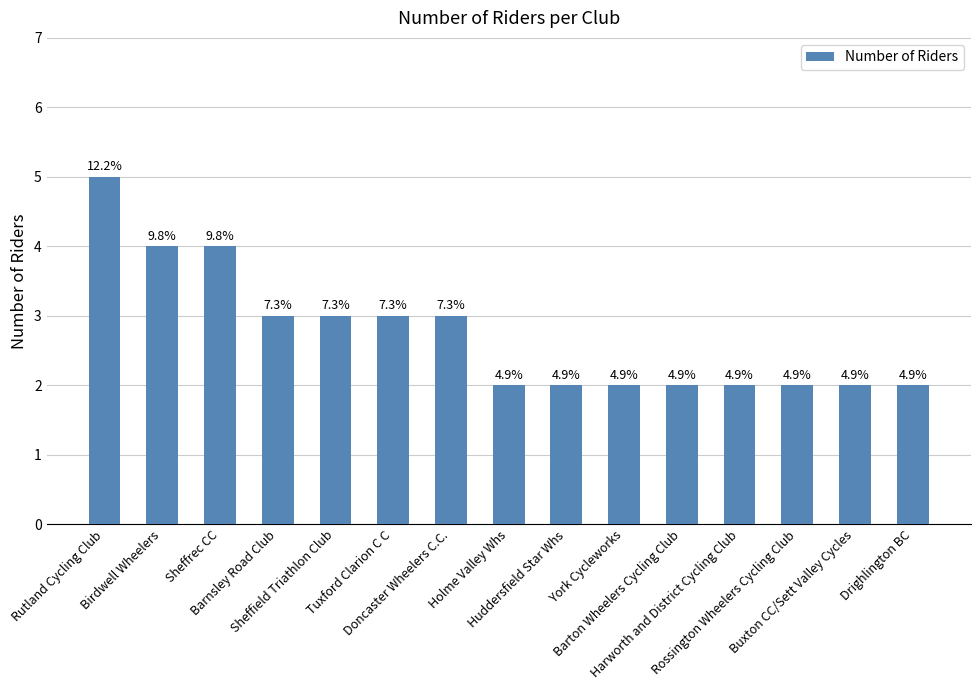

The value at Tuxford Clarion C C is 5. True or false?

False